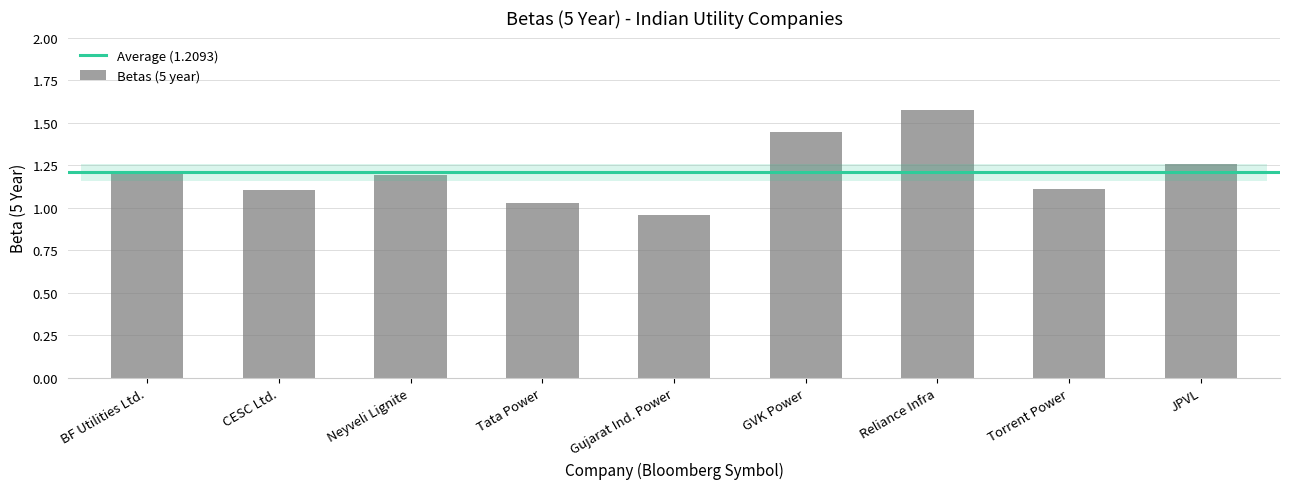

Where does the data first go above 1?

BF Utilities Ltd.